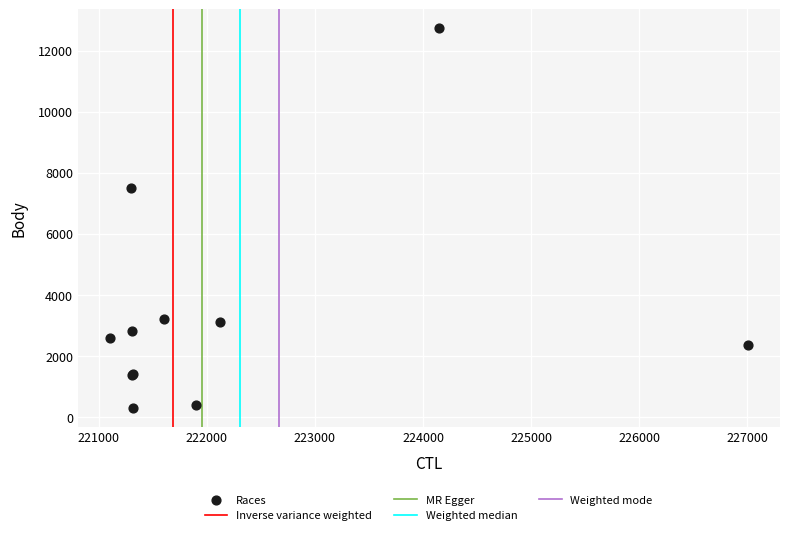

What Y value in the scatter plot is closest to 6518?

7487